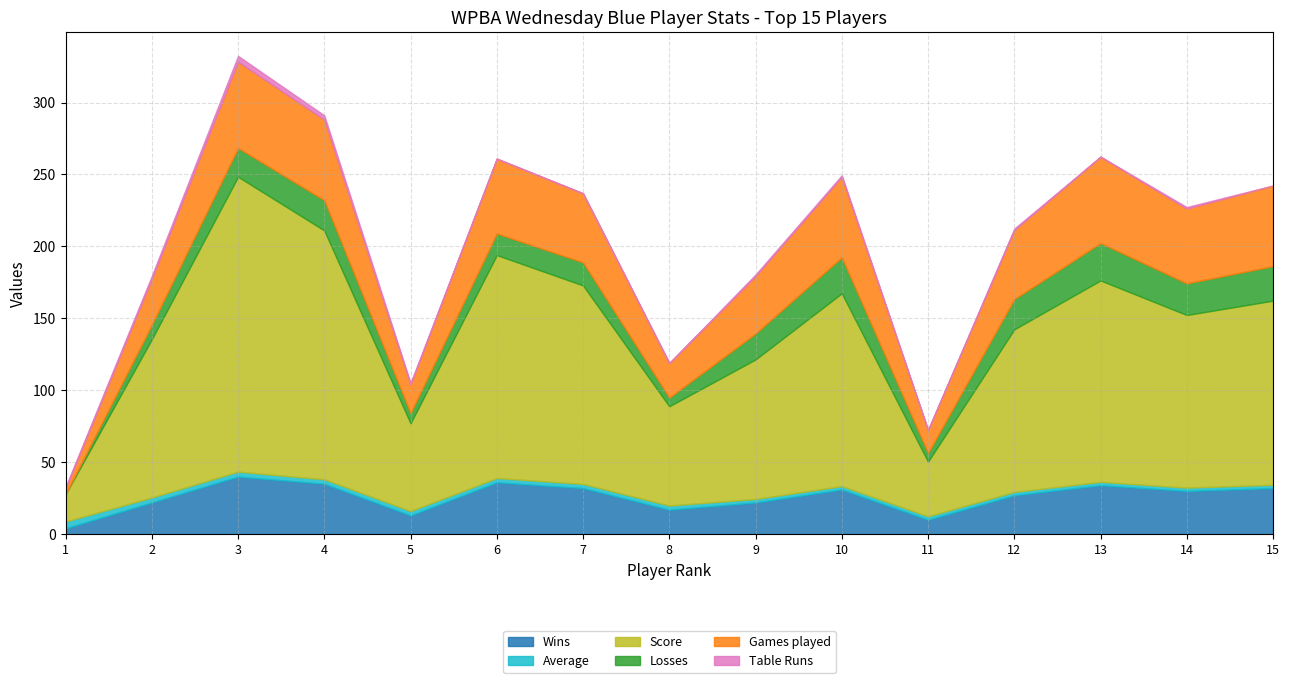

Rank the series by their maximum value, from lowest to highest.

Table Runs, Average, Losses, Wins, Games played, Score